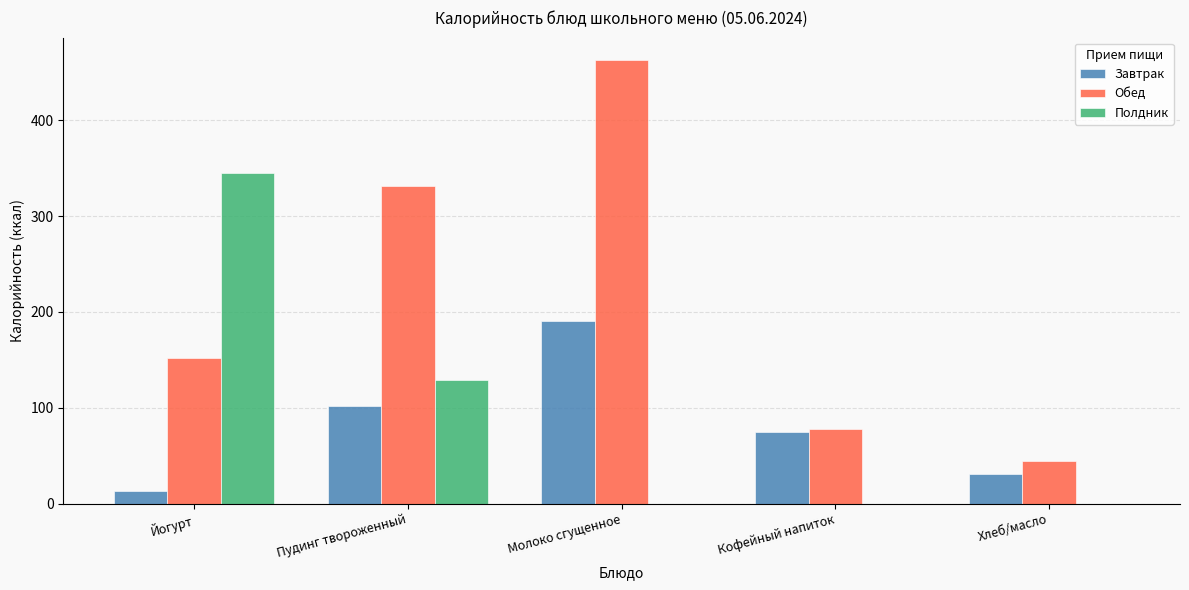

What is the spread (max minus min) of values at Хлеб/масло?

44.4